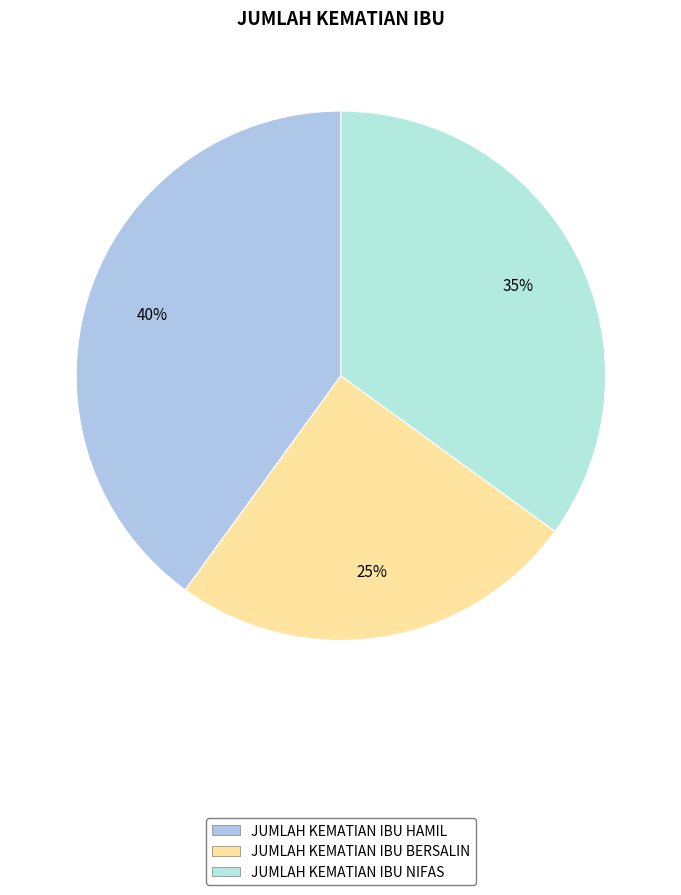

True or false: JUMLAH KEMATIAN IBU NIFAS accounts for 24% of the total.

False